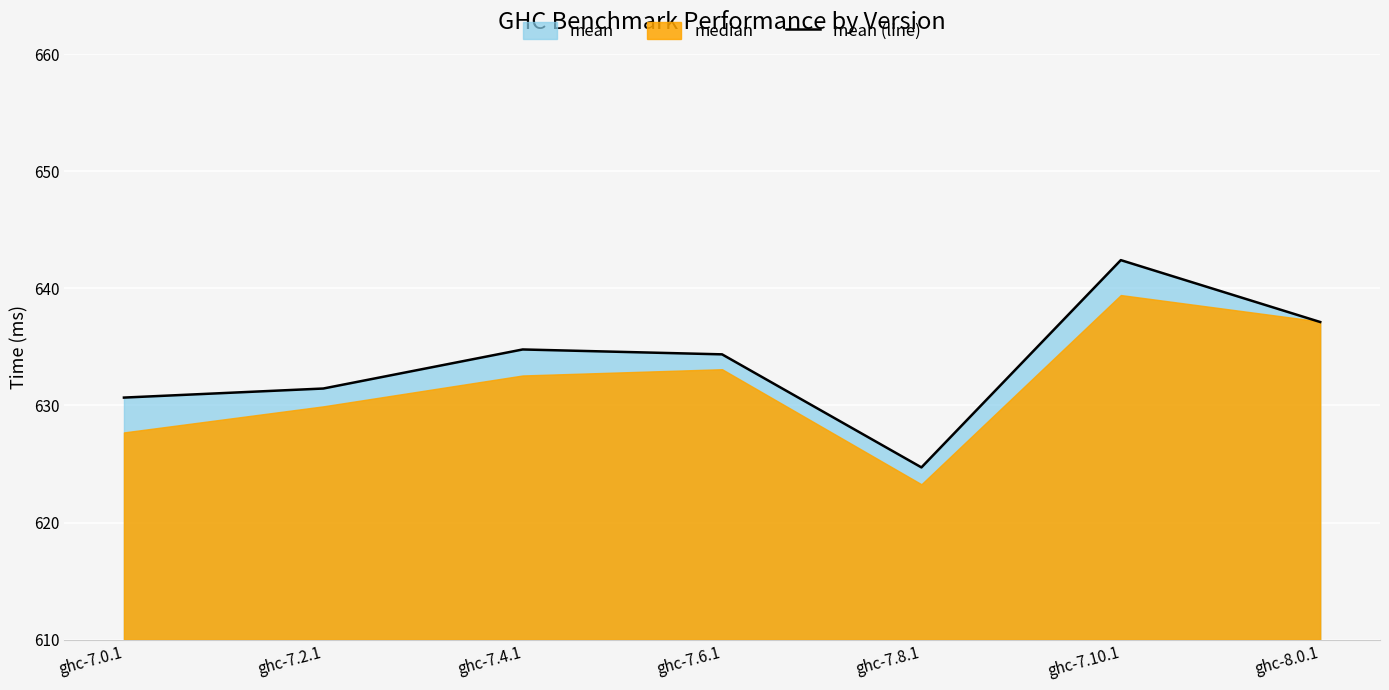

At which category does the data reach its first local valley?

ghc-7.8.1